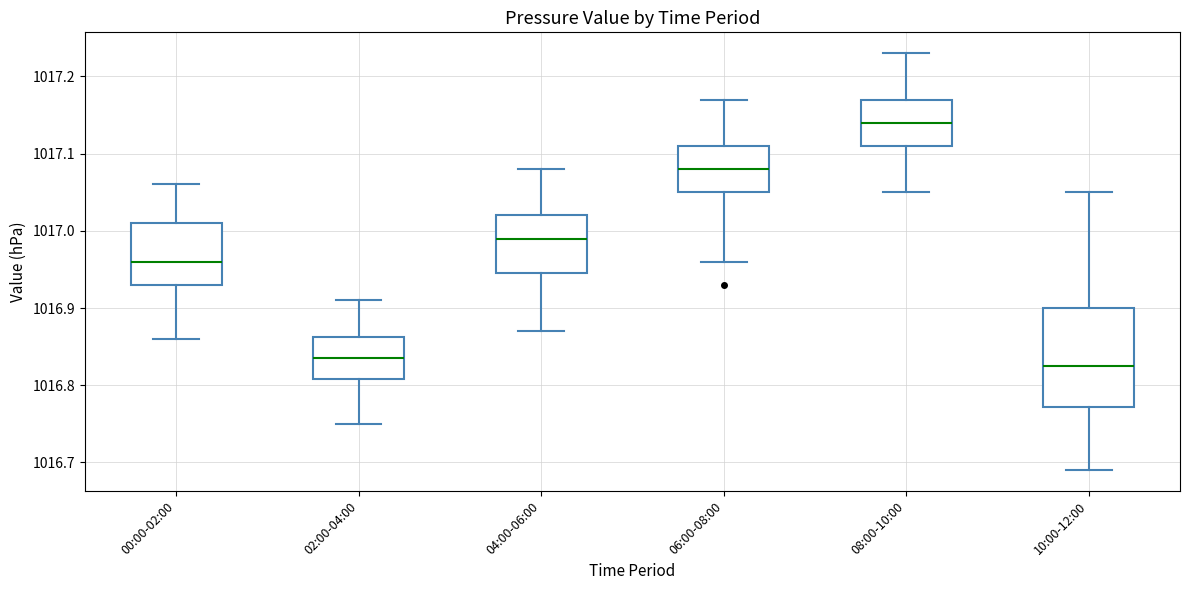

Reading left to right, transcribe this box plot: for each box, give where its median line is, the range the box spans, and where its two whiskers end, as read against the y-axis. The values are not printed on the chart, so give them approximately, as read against the axis.

00:00-02:00: median 1016.96, box 1016.93 to 1017.01, whiskers 1016.86 to 1017.06
02:00-04:00: median 1016.84, box 1016.81 to 1016.86, whiskers 1016.75 to 1016.91
04:00-06:00: median 1016.99, box 1016.95 to 1017.02, whiskers 1016.87 to 1017.08
06:00-08:00: median 1017.08, box 1017.05 to 1017.11, whiskers 1016.96 to 1017.17
08:00-10:00: median 1017.14, box 1017.11 to 1017.17, whiskers 1017.05 to 1017.23
10:00-12:00: median 1016.83, box 1016.77 to 1016.90, whiskers 1016.69 to 1017.05